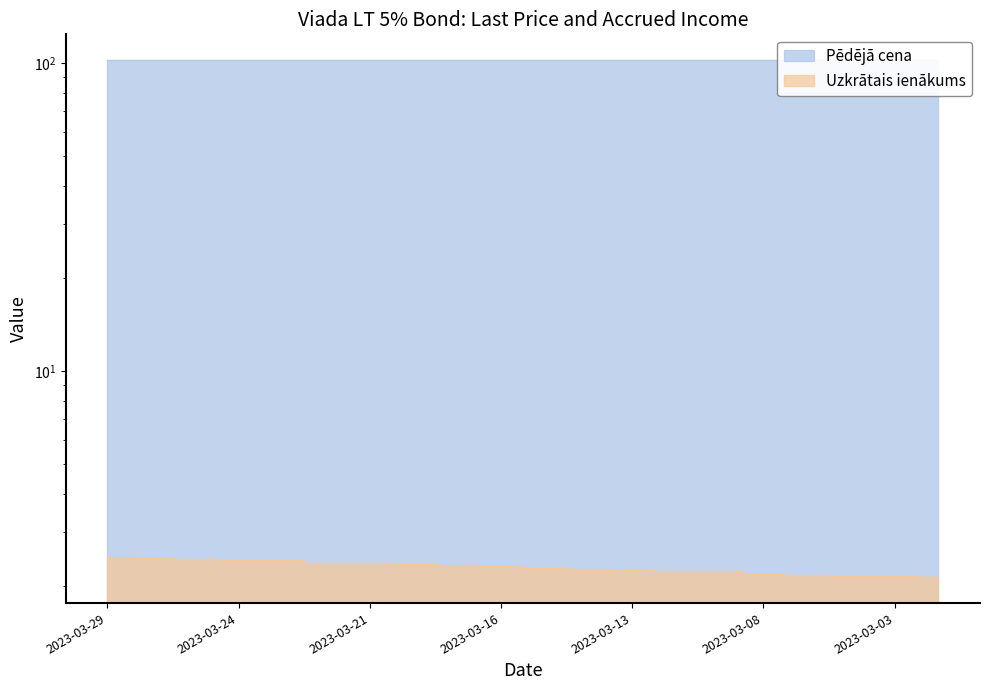

Which label corresponds to the smallest value in the chart?

2023-03-02